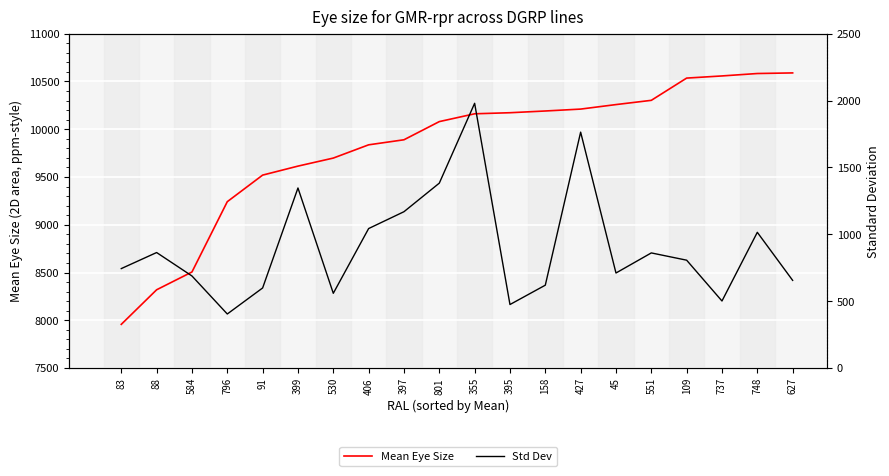

What position from the left is 801?

10